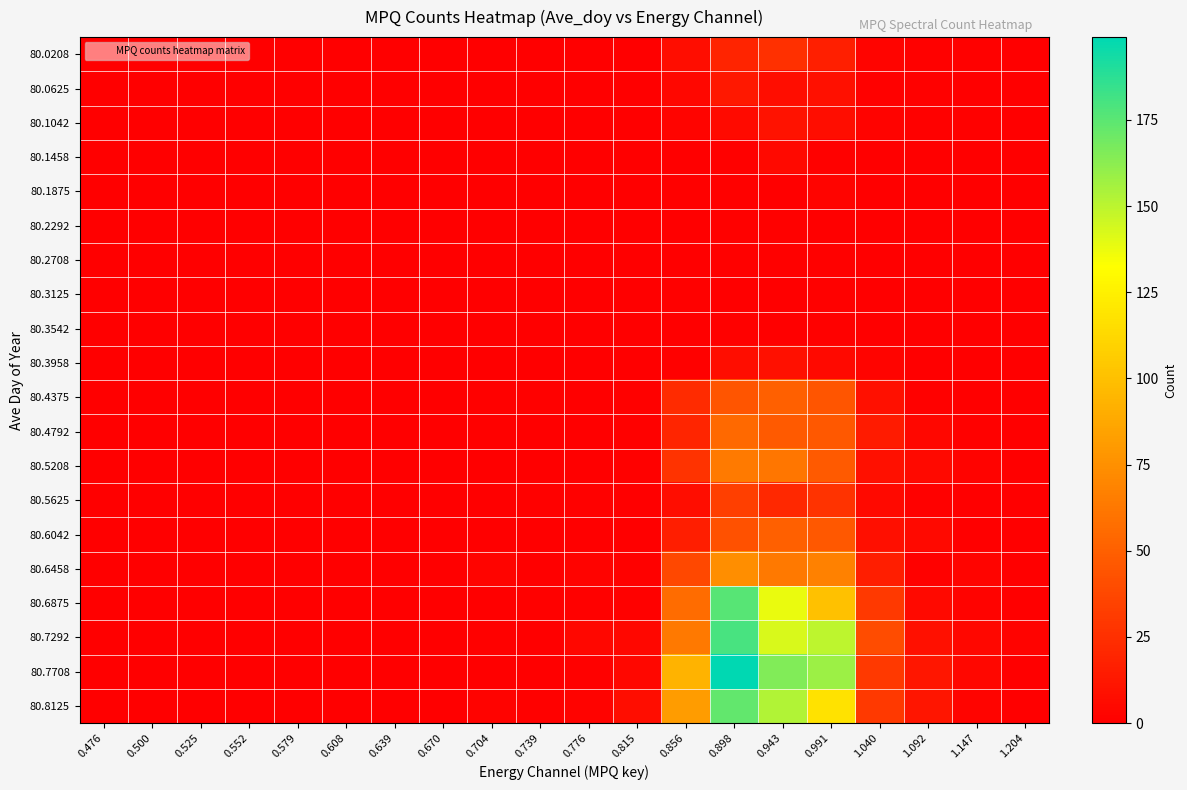

Reading left to right, transcribe all the data shown in this chart.

80.0208: 0.476=0	0.500=0	0.525=0	0.552=0	0.579=0	0.608=0	0.639=0	0.670=0	0.704=0	0.739=0	0.776=0	0.815=0	0.856=7	0.898=19	0.943=25	0.991=17	1.040=3	1.092=1	1.147=1	1.204=0
80.0625: 0.476=0	0.500=0	0.525=0	0.552=0	0.579=0	0.608=0	0.639=0	0.670=0	0.704=0	0.739=0	0.776=0	0.815=0	0.856=4	0.898=13	0.943=7	0.991=9	1.040=1	1.092=1	1.147=0	1.204=0
80.1042: 0.476=0	0.500=0	0.525=0	0.552=0	0.579=0	0.608=0	0.639=0	0.670=0	0.704=0	0.739=0	0.776=0	0.815=0	0.856=3	0.898=6	0.943=10	0.991=7	1.040=2	1.092=1	1.147=1	1.204=0
80.1458: 0.476=0	0.500=0	0.525=0	0.552=0	0.579=0	0.608=0	0.639=0	0.670=0	0.704=0	0.739=0	0.776=0	0.815=0	0.856=0	0.898=1	0.943=5	0.991=1	1.040=0	1.092=0	1.147=0	1.204=0
80.1875: 0.476=0	0.500=0	0.525=0	0.552=0	0.579=0	0.608=0	0.639=0	0.670=0	0.704=0	0.739=0	0.776=0	0.815=0	0.856=1	0.898=1	0.943=0	0.991=3	1.040=0	1.092=0	1.147=0	1.204=0
80.2292: 0.476=0	0.500=0	0.525=0	0.552=0	0.579=0	0.608=0	0.639=0	0.670=0	0.704=0	0.739=0	0.776=0	0.815=0	0.856=0	0.898=1	0.943=1	0.991=0	1.040=0	1.092=0	1.147=0	1.204=0
80.2708: 0.476=0	0.500=0	0.525=0	0.552=0	0.579=0	0.608=0	0.639=0	0.670=0	0.704=0	0.739=0	0.776=0	0.815=0	0.856=0	0.898=1	0.943=1	0.991=1	1.040=0	1.092=0	1.147=0	1.204=0
80.3125: 0.476=0	0.500=0	0.525=0	0.552=0	0.579=0	0.608=0	0.639=0	0.670=0	0.704=0	0.739=0	0.776=0	0.815=0	0.856=1	0.898=0	0.943=0	0.991=1	1.040=0	1.092=0	1.147=0	1.204=0
80.3542: 0.476=0	0.500=0	0.525=0	0.552=0	0.579=0	0.608=0	0.639=0	0.670=0	0.704=0	0.739=0	0.776=0	0.815=0	0.856=0	0.898=1	0.943=0	0.991=1	1.040=0	1.092=0	1.147=0	1.204=0
80.3958: 0.476=0	0.500=0	0.525=0	0.552=0	0.579=0	0.608=0	0.639=0	0.670=0	0.704=0	0.739=0	0.776=0	0.815=0	0.856=1	0.898=7	0.943=9	0.991=5	1.040=3	1.092=0	1.147=0	1.204=0
80.4375: 0.476=0	0.500=0	0.525=0	0.552=0	0.579=0	0.608=0	0.639=0	0.670=0	0.704=1	0.739=1	0.776=0	0.815=1	0.856=23	0.898=45	0.943=50	0.991=45	1.040=9	1.092=1	1.147=0	1.204=0
80.4792: 0.476=0	0.500=0	0.525=0	0.552=0	0.579=0	0.608=0	0.639=0	0.670=0	0.704=1	0.739=0	0.776=0	0.815=1	0.856=20	0.898=55	0.943=47	0.991=46	1.040=14	1.092=4	1.147=1	1.204=0
80.5208: 0.476=0	0.500=0	0.525=0	0.552=0	0.579=0	0.608=0	0.639=0	0.670=0	0.704=0	0.739=0	0.776=0	0.815=1	0.856=27	0.898=64	0.943=62	0.991=47	1.040=9	1.092=5	1.147=2	1.204=0
80.5625: 0.476=0	0.500=0	0.525=0	0.552=0	0.579=0	0.608=0	0.639=0	0.670=0	0.704=0	0.739=1	0.776=1	0.815=0	0.856=7	0.898=33	0.943=21	0.991=27	1.040=5	1.092=1	1.147=0	1.204=0
80.6042: 0.476=0	0.500=0	0.525=0	0.552=0	0.579=0	0.608=0	0.639=0	0.670=0	0.704=0	0.739=0	0.776=0	0.815=0	0.856=16	0.898=42	0.943=50	0.991=46	1.040=8	1.092=5	1.147=0	1.204=0
80.6458: 0.476=0	0.500=0	0.525=0	0.552=0	0.579=0	0.608=0	0.639=0	0.670=0	0.704=3	0.739=0	0.776=2	0.815=1	0.856=38	0.898=74	0.943=63	0.991=67	1.040=16	1.092=1	1.147=3	1.204=0
80.6875: 0.476=0	0.500=0	0.525=0	0.552=0	0.579=0	0.608=0	0.639=0	0.670=0	0.704=0	0.739=1	0.776=1	0.815=1	0.856=56	0.898=176	0.943=138	0.991=101	1.040=30	1.092=5	1.147=2	1.204=0
80.7292: 0.476=0	0.500=0	0.525=0	0.552=0	0.579=0	0.608=0	0.639=0	0.670=0	0.704=1	0.739=0	0.776=4	0.815=4	0.856=63	0.898=180	0.943=143	0.991=150	1.040=40	1.092=9	1.147=4	1.204=2
80.7708: 0.476=0	0.500=0	0.525=0	0.552=0	0.579=0	0.608=0	0.639=0	0.670=0	0.704=0	0.739=0	0.776=1	0.815=4	0.856=94	0.898=199	0.943=165	0.991=158	1.040=30	1.092=12	1.147=4	1.204=0
80.8125: 0.476=0	0.500=0	0.525=0	0.552=0	0.579=0	0.608=0	0.639=0	0.670=0	0.704=2	0.739=1	0.776=2	0.815=7	0.856=81	0.898=173	0.943=153	0.991=118	1.040=30	1.092=11	1.147=3	1.204=0